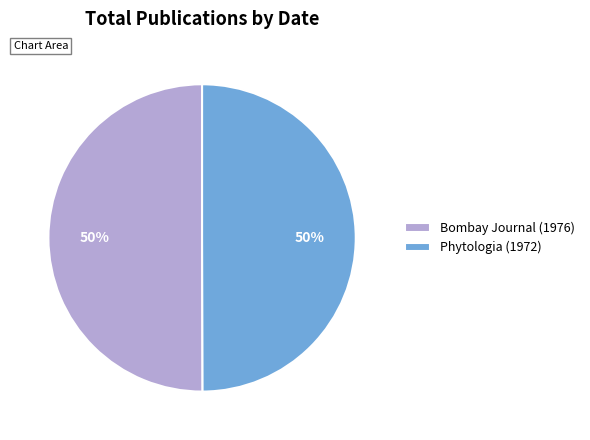

Is it true that Bombay Journal (1976) is 50% of the pie?

True